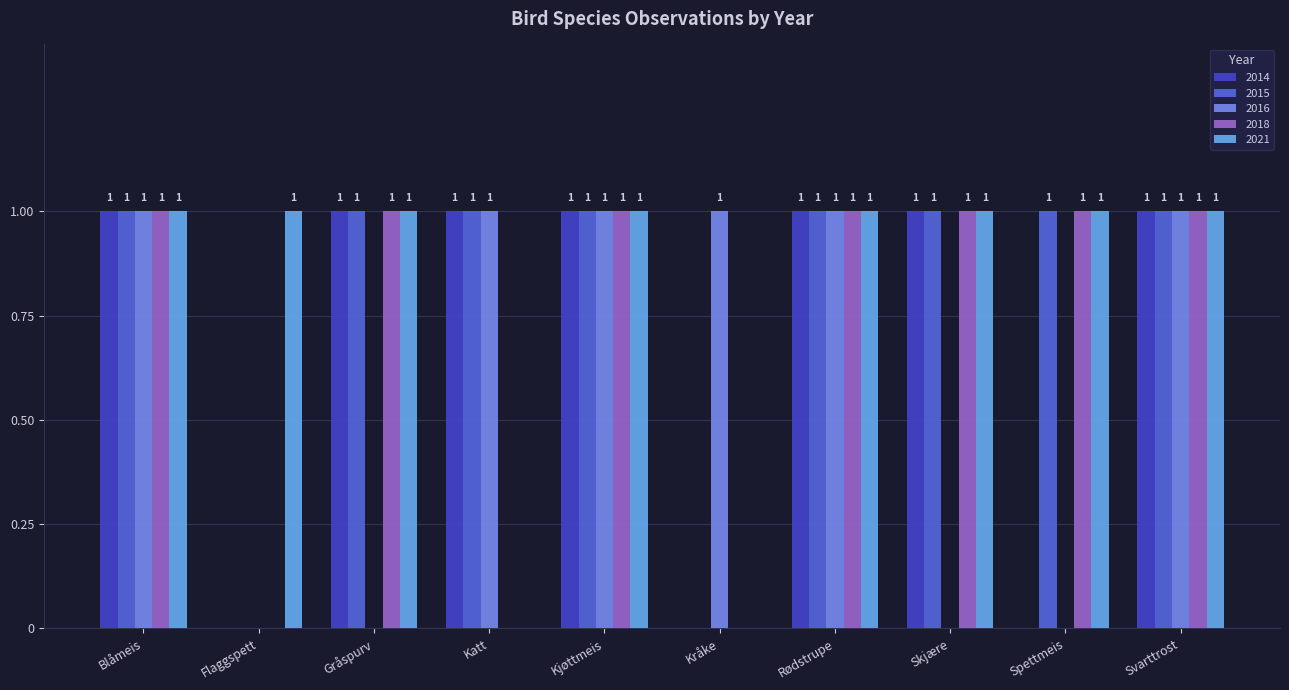

What is the sum of the 2014 values at Blåmeis and Svarttrost?

2